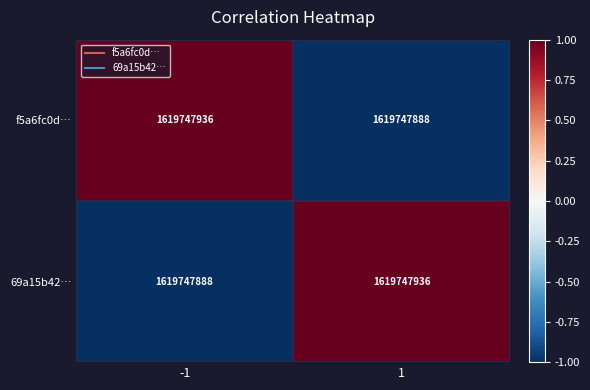

At which category is the sum across all series the highest?

-1